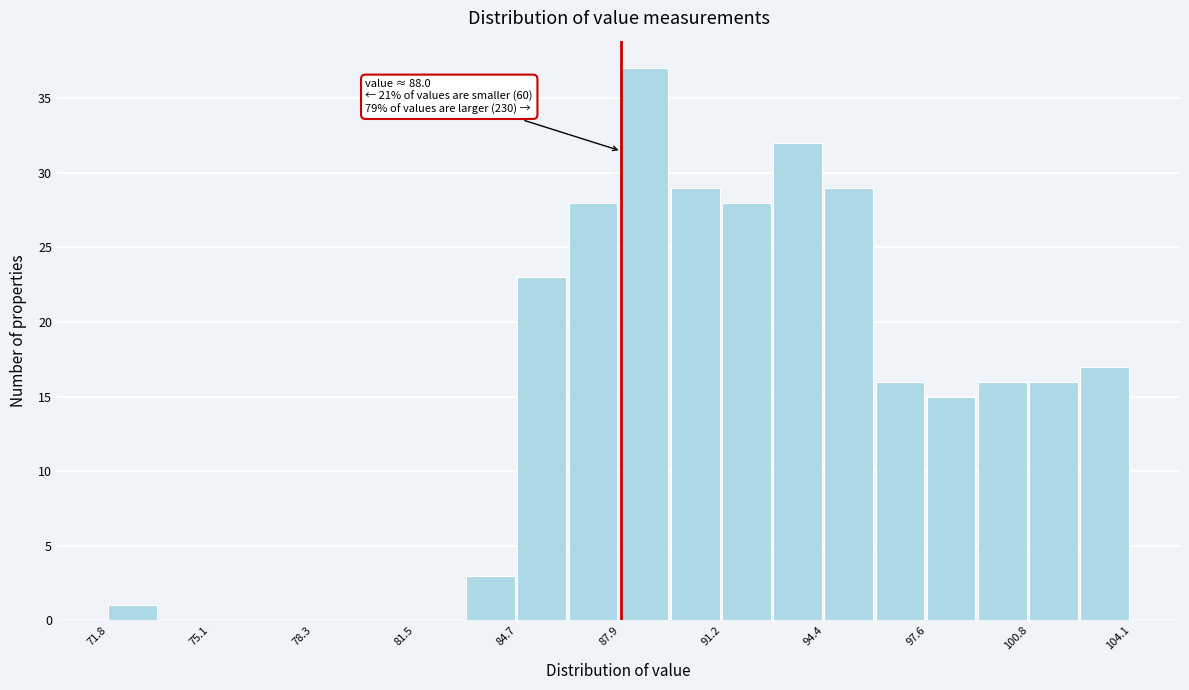

Around what value on the x-axis is the tallest bar? Give the approximate position of its centre, as read against the axis.

88.5